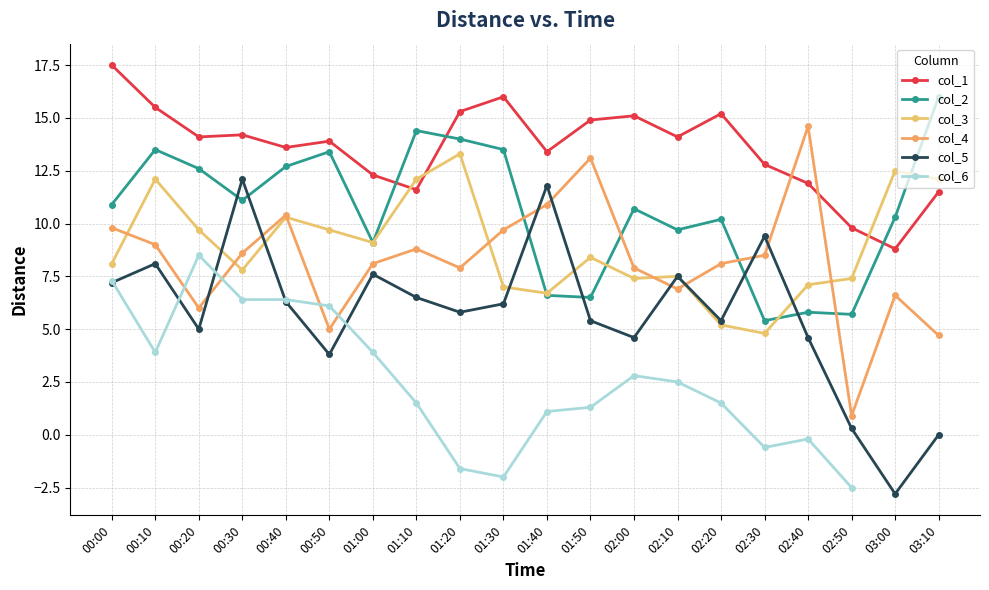

In col_2, how many points are lower than both neighbors (excluding endpoints)?

6